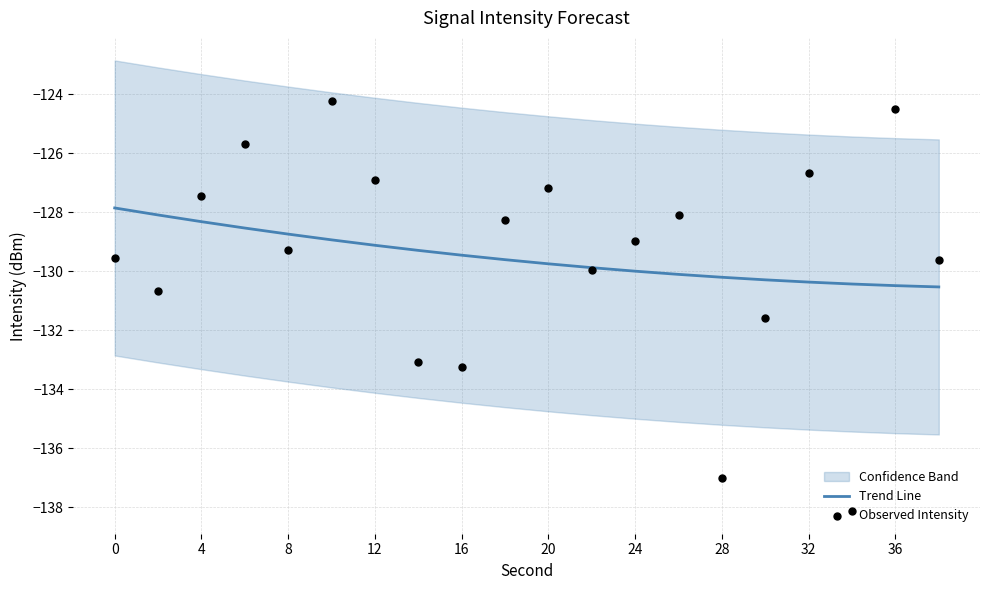

The Trend Line series shows -222.8 at 24. True or false?

False